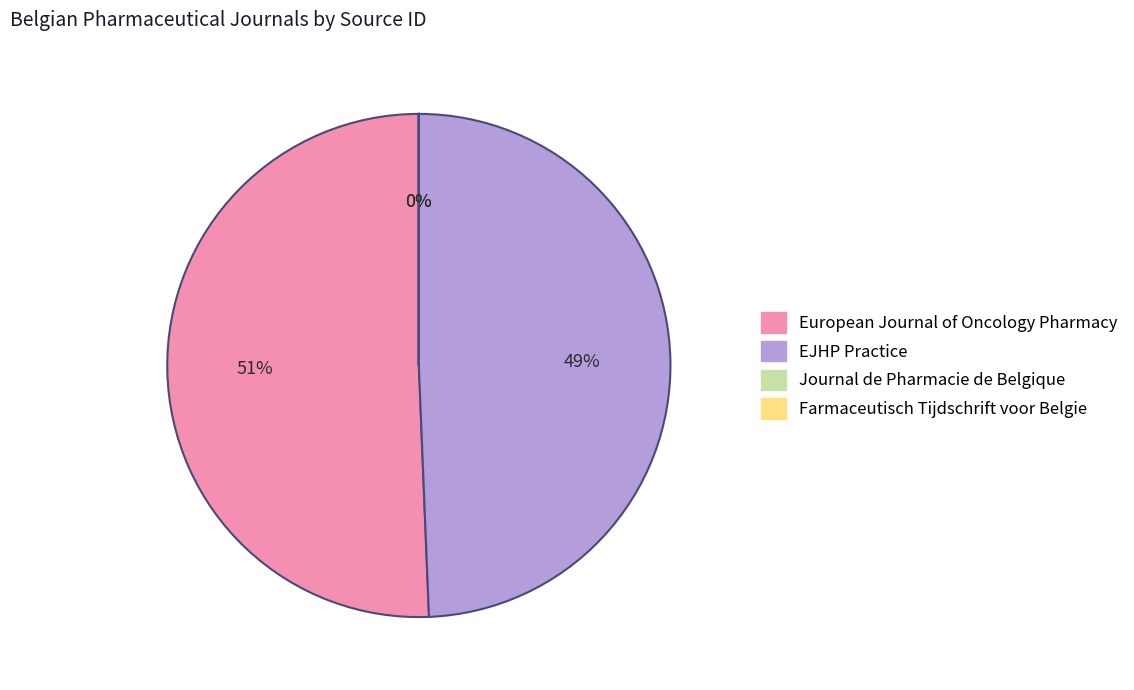

Do EJHP Practice and European Journal of Oncology Pharmacy together represent more than half of the pie?

Yes